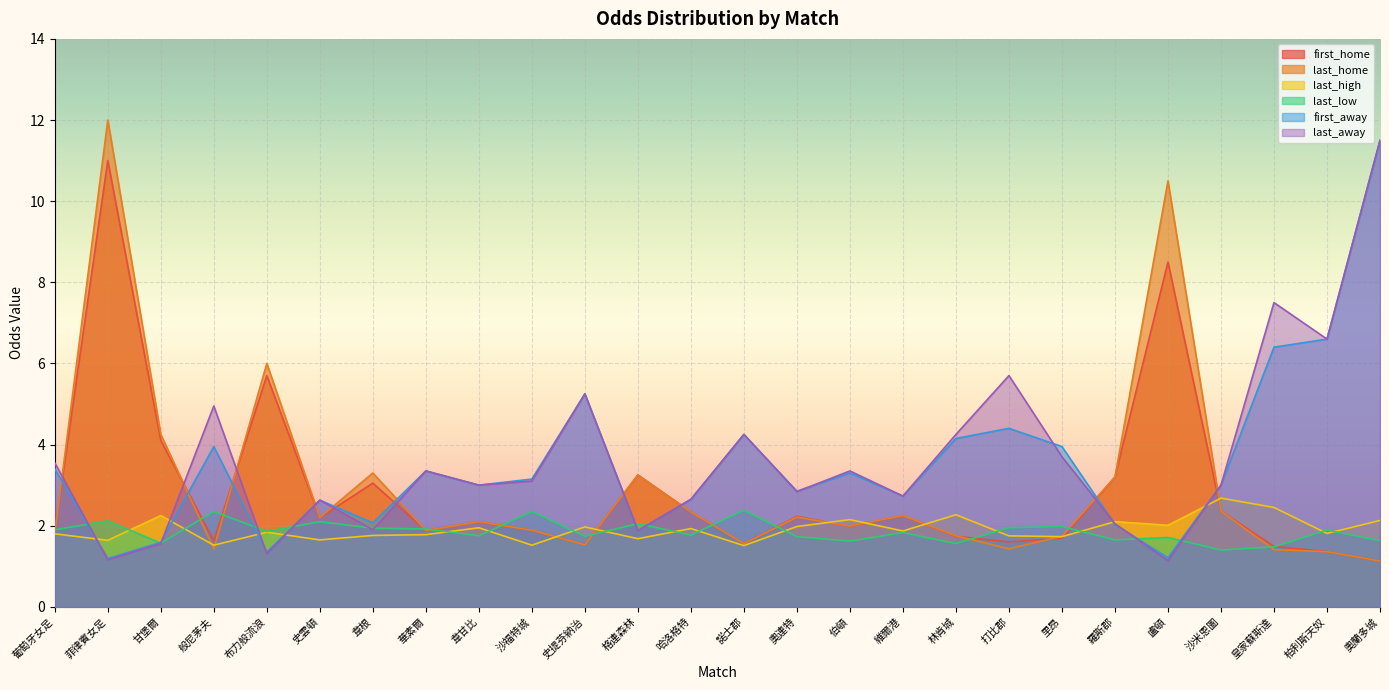

How many data points in first_home are above 2?

13